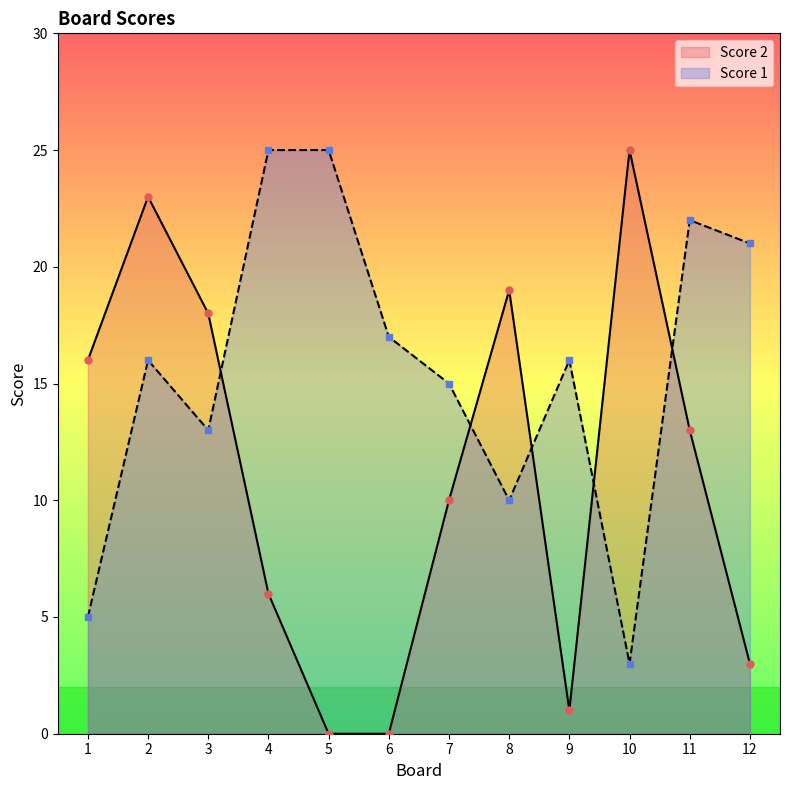

What is the difference between the second highest and minimum values in the Score 2 series?

23